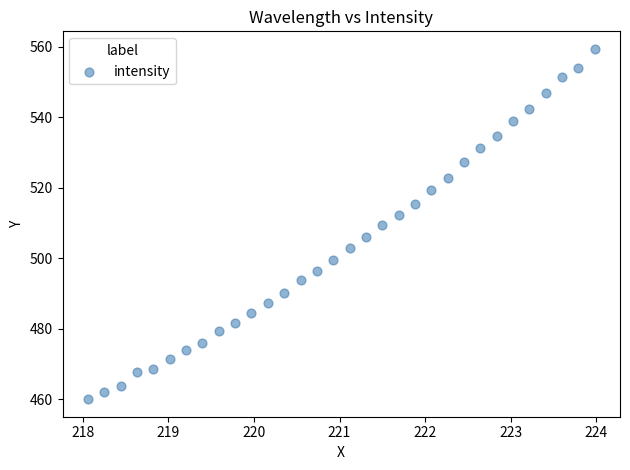

How many points are shown in the scatter plot?

32